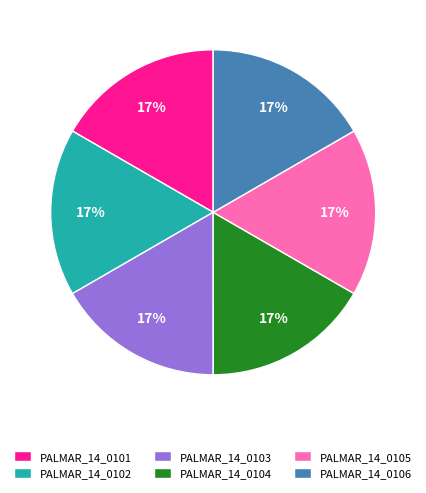

How many slices are in this pie chart?

6